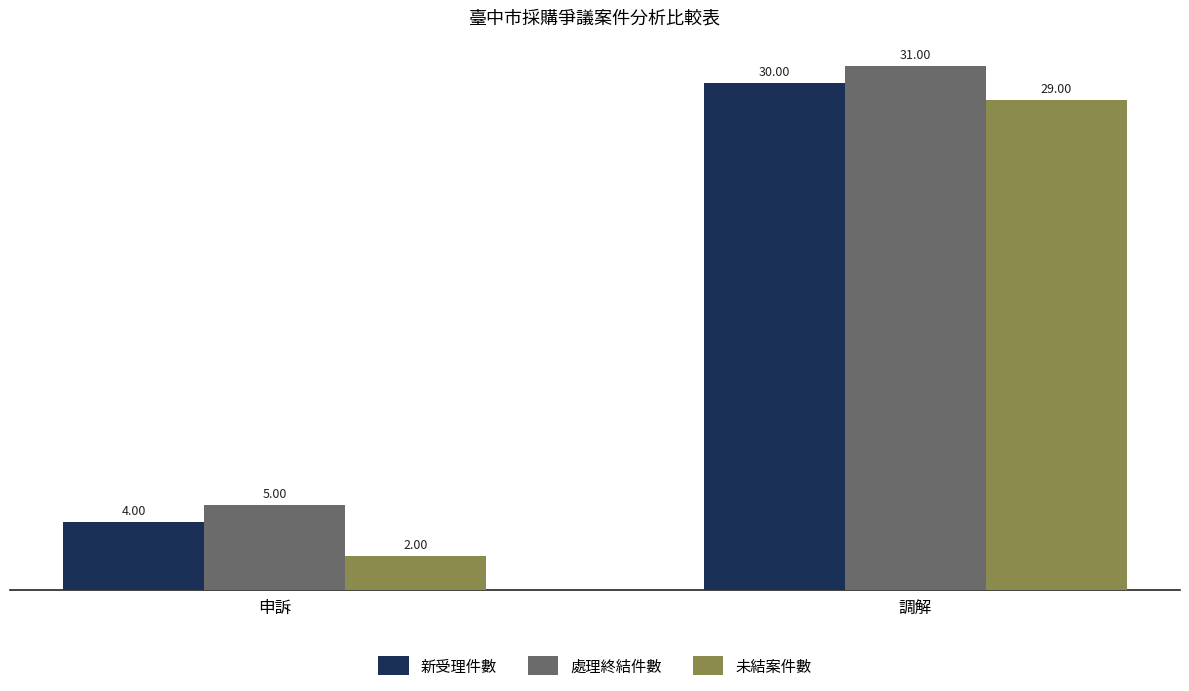

What is the greatest value displayed?

31